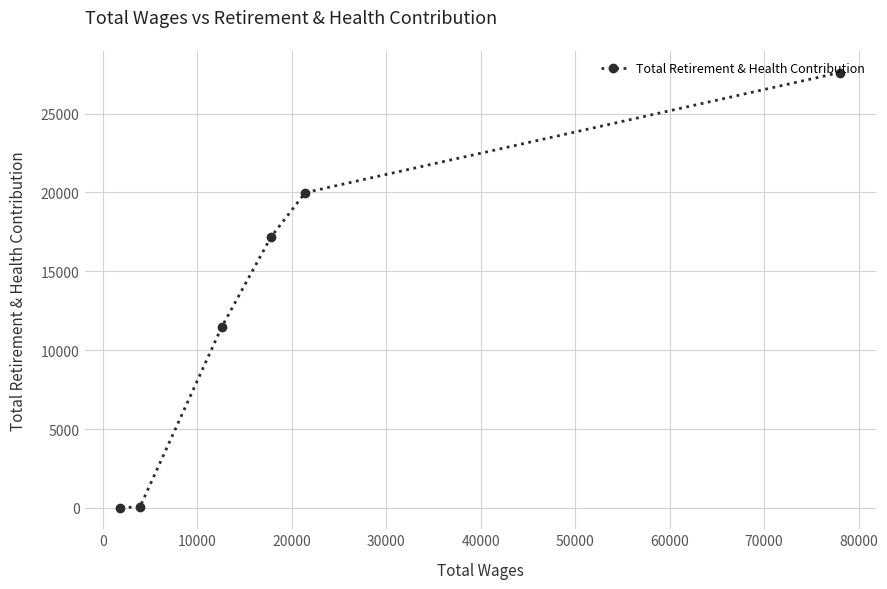

How many lines are shown in the chart?

1